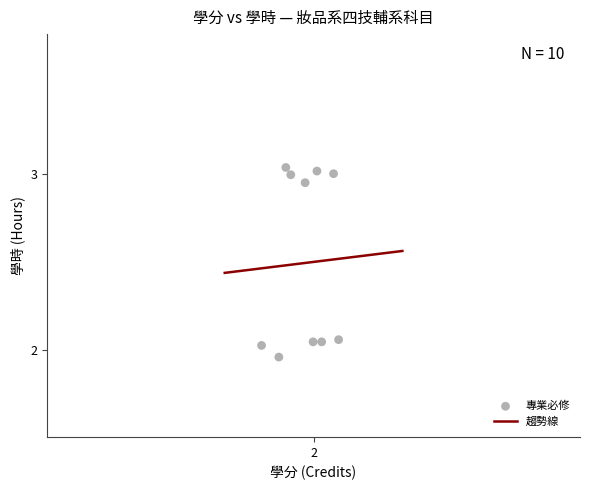

What is the range of Y values (max minus min)?

1.1